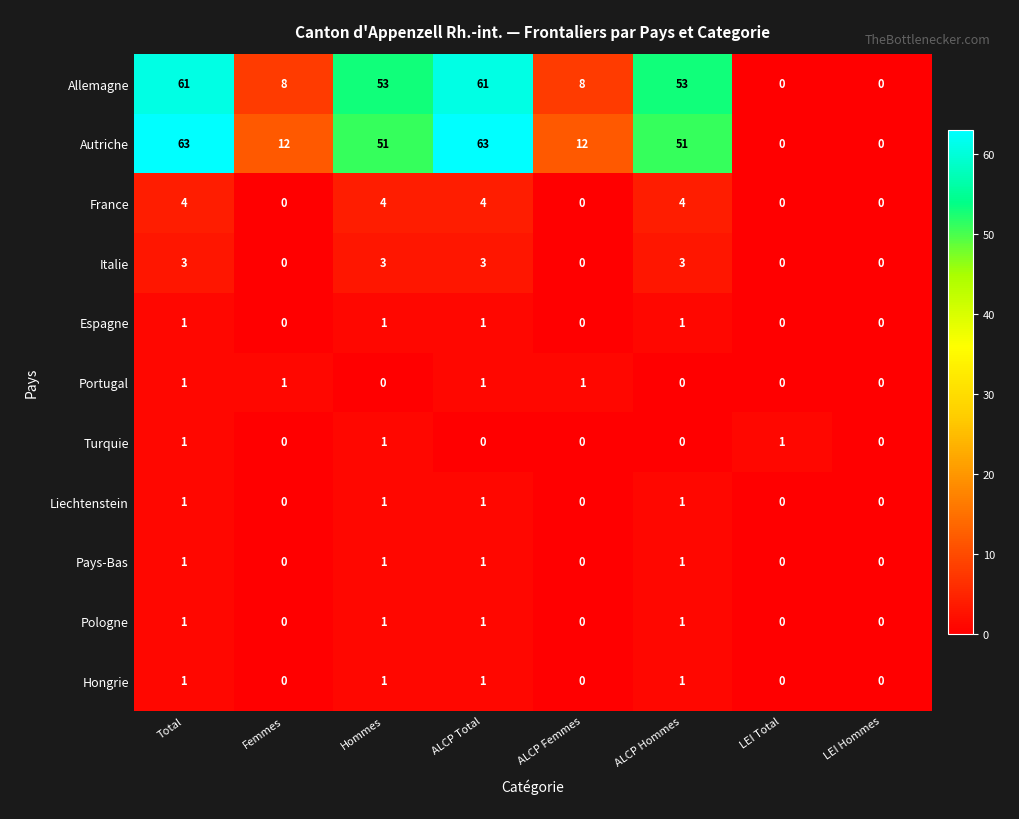

What is the sum of all Pays-Bas values?

4